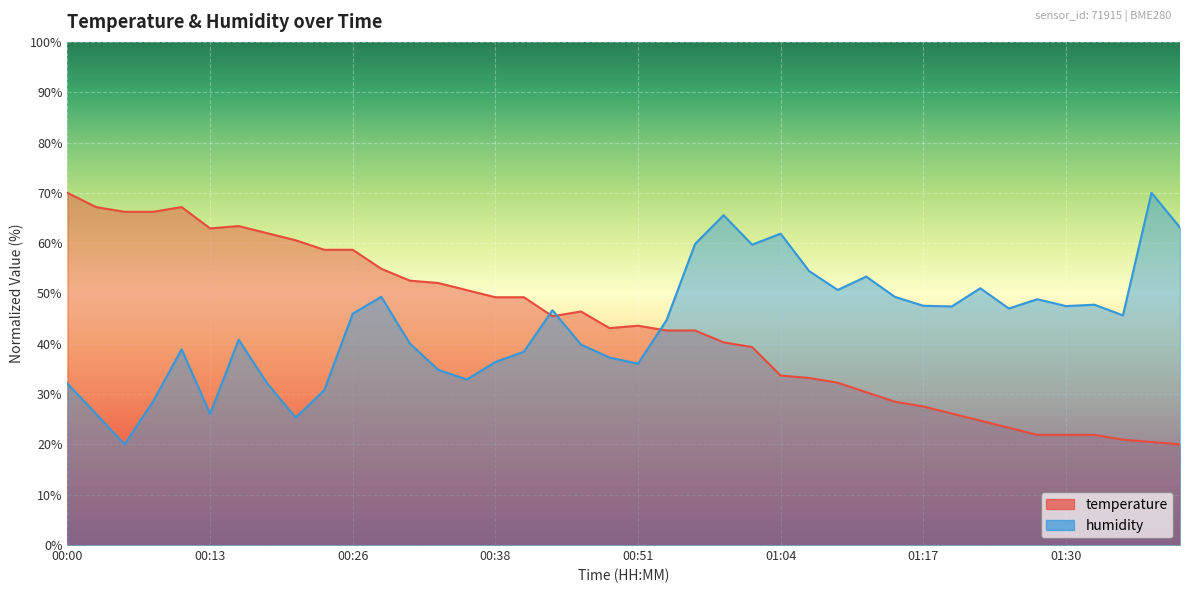

At which label does humidity reach its peak?

01:37